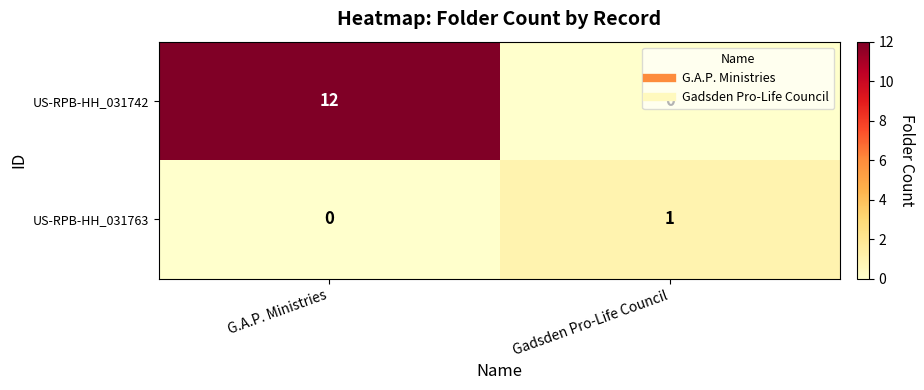

List the series in order of their peak value, highest first.

US-RPB-HH_031742, US-RPB-HH_031763